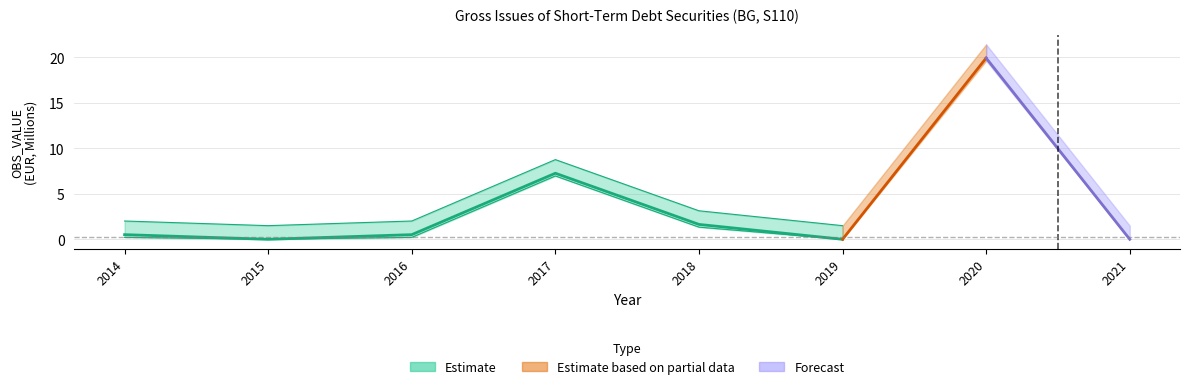

Which category has the lowest value across all series?

2015